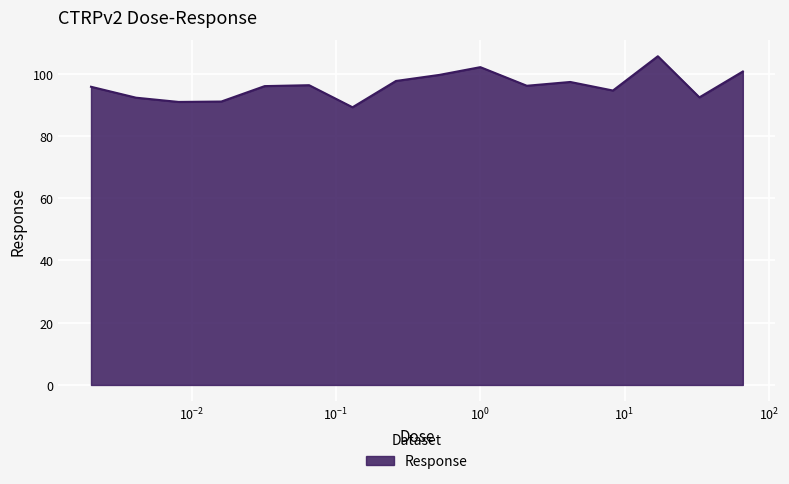

How many lines are shown in the chart?

1